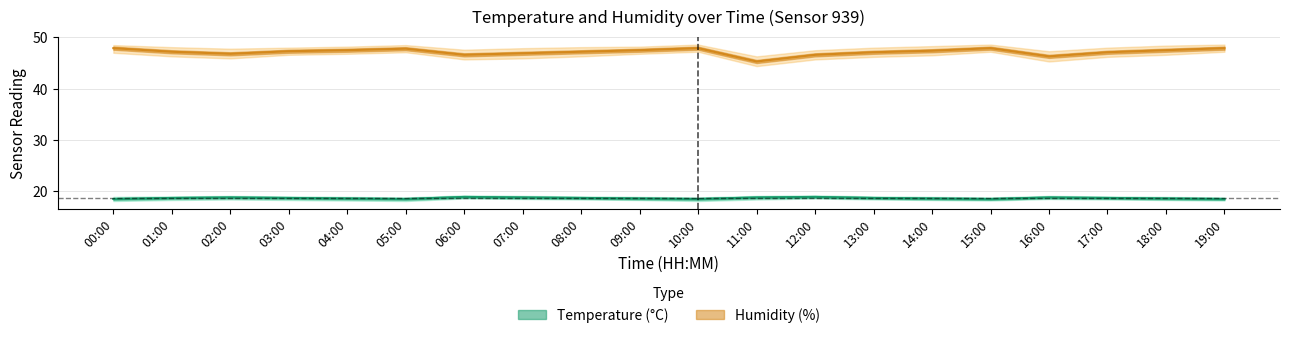

Is the value of temp_upper at 18:00 greater than the value of humid_lower at 04:00?

No